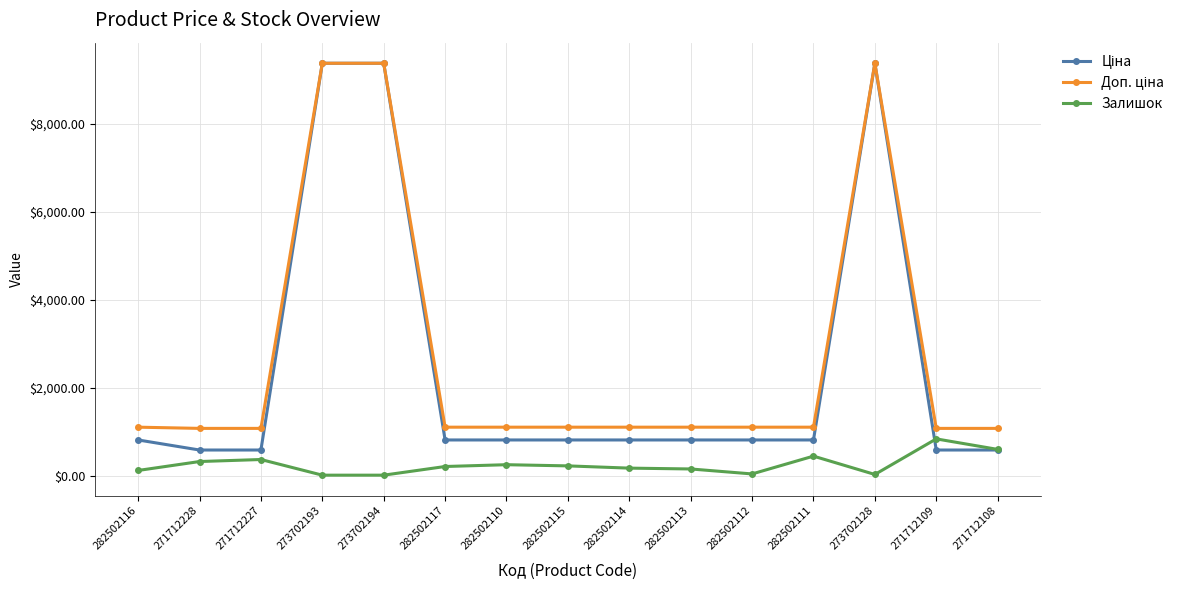

The value of Залишок at 271712109 is 843.0. True or false?

True